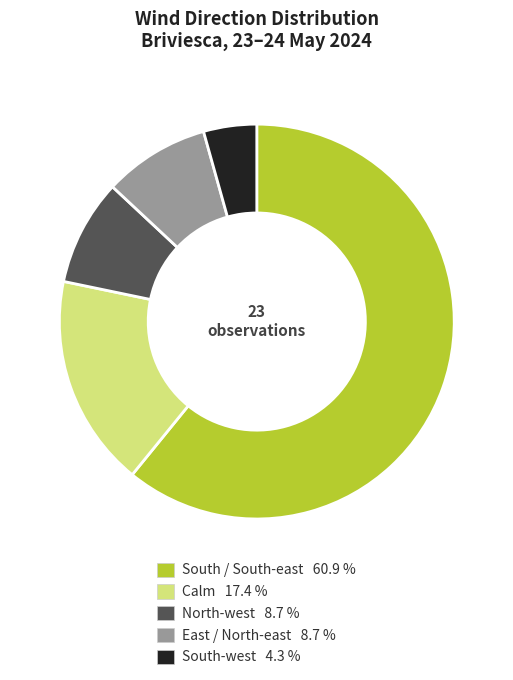

Which category accounts for the majority?

South / South-east